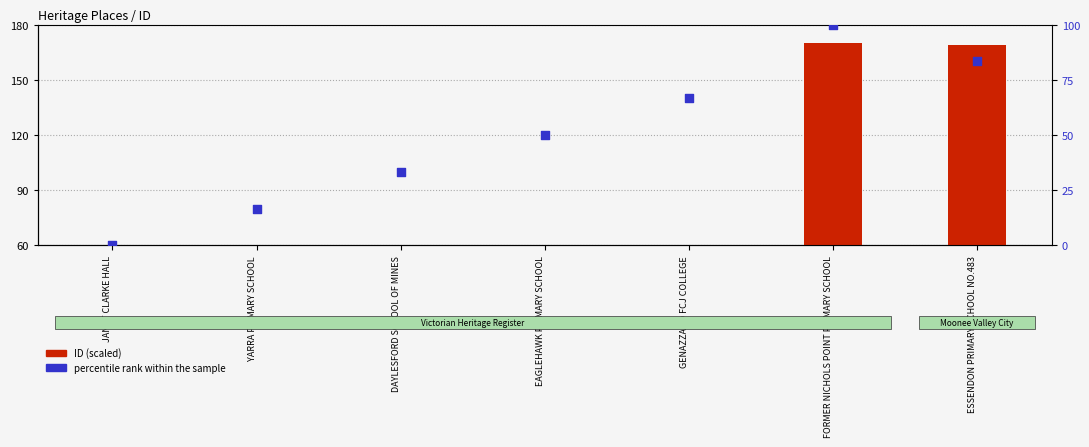

What are all the series names shown in the legend?

ID (scaled), percentile rank within the sample